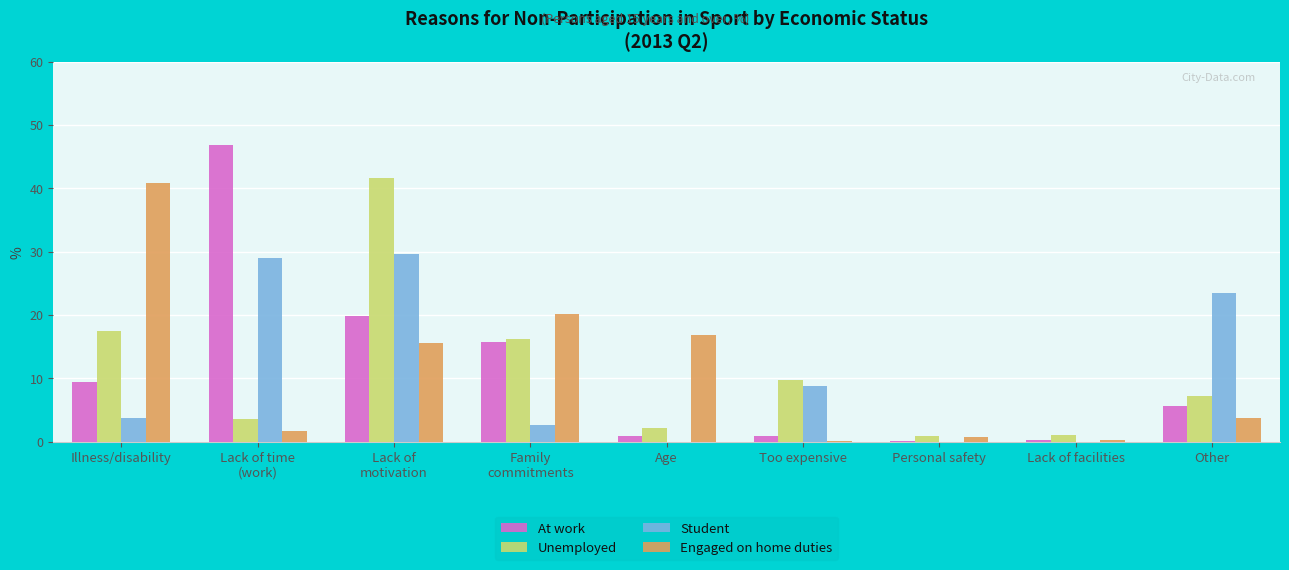

Which series changed the most between Lack of time
(work) and Lack of facilities?

At work